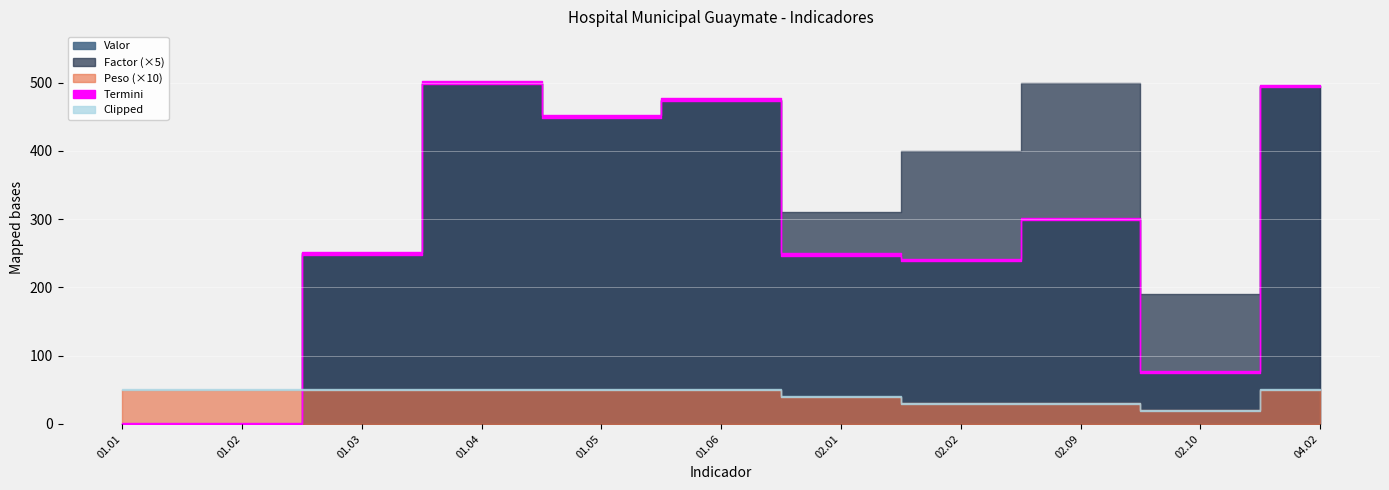

True or false: Valor has more than 2 points higher than both neighbors.

True